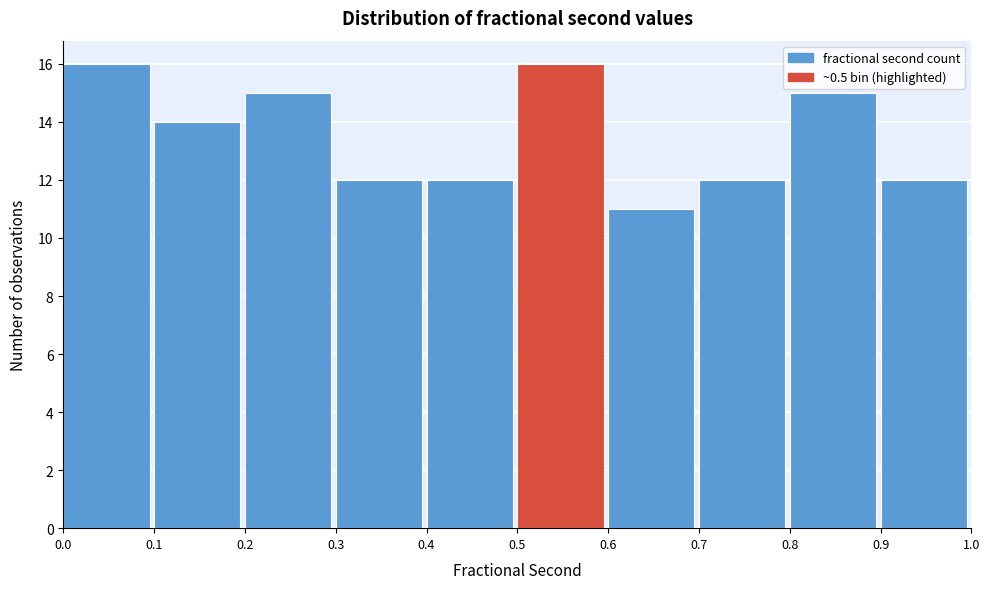

Reading left to right, list every bar in this chart as the range it spans on the x-axis followed by its height. The values are not printed on the chart, so give them approximately, as read against the axis.

0.0 to 0.1: 16
0.1 to 0.2: 14
0.2 to 0.3: 15
0.3 to 0.4: 12
0.4 to 0.5: 12
0.5 to 0.6: 16
0.6 to 0.7: 11
0.7 to 0.8: 12
0.8 to 0.9: 15
0.9 to 1.0: 12